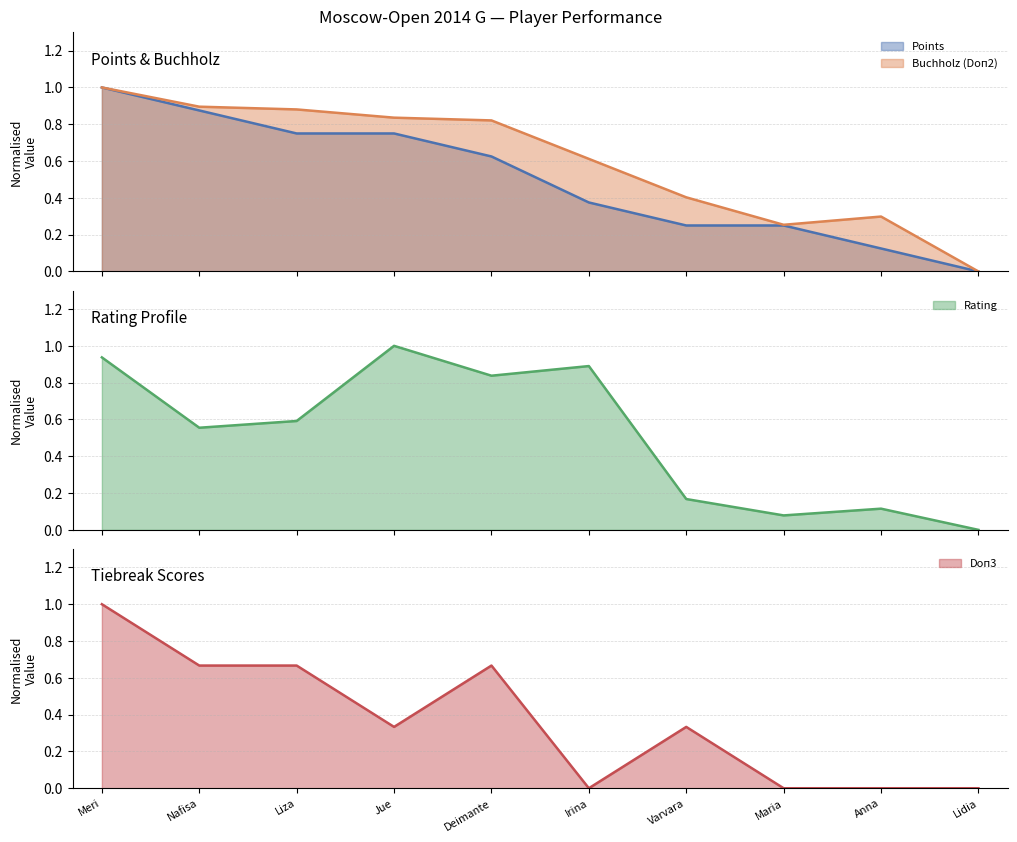

What are all the series names shown in the legend?

Points, Buchholz (Doп2), Rating, Doп3